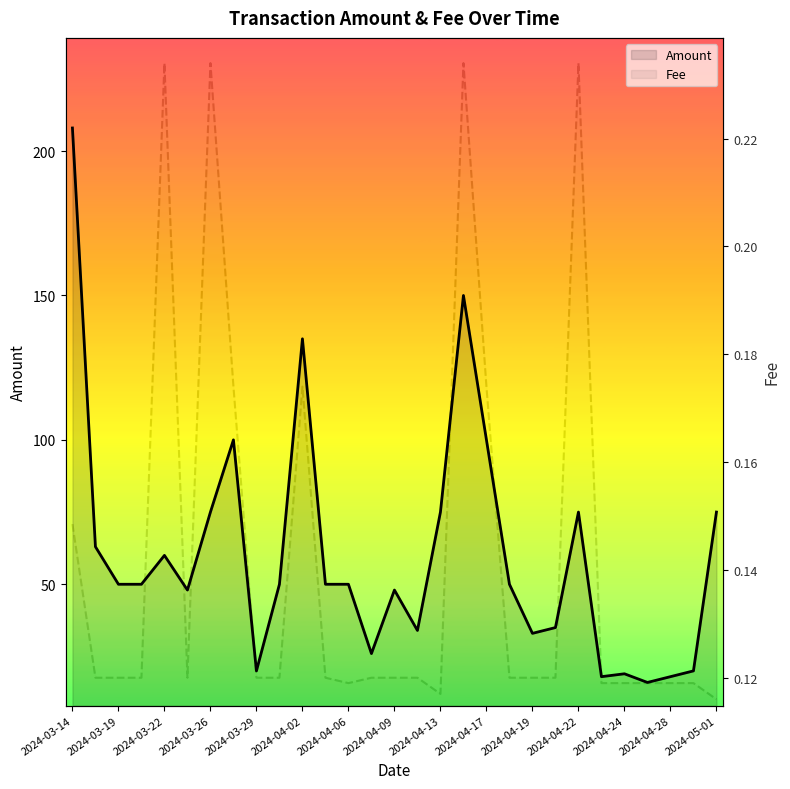

Rank the series by their average value, from lowest to highest.

Fee, Amount